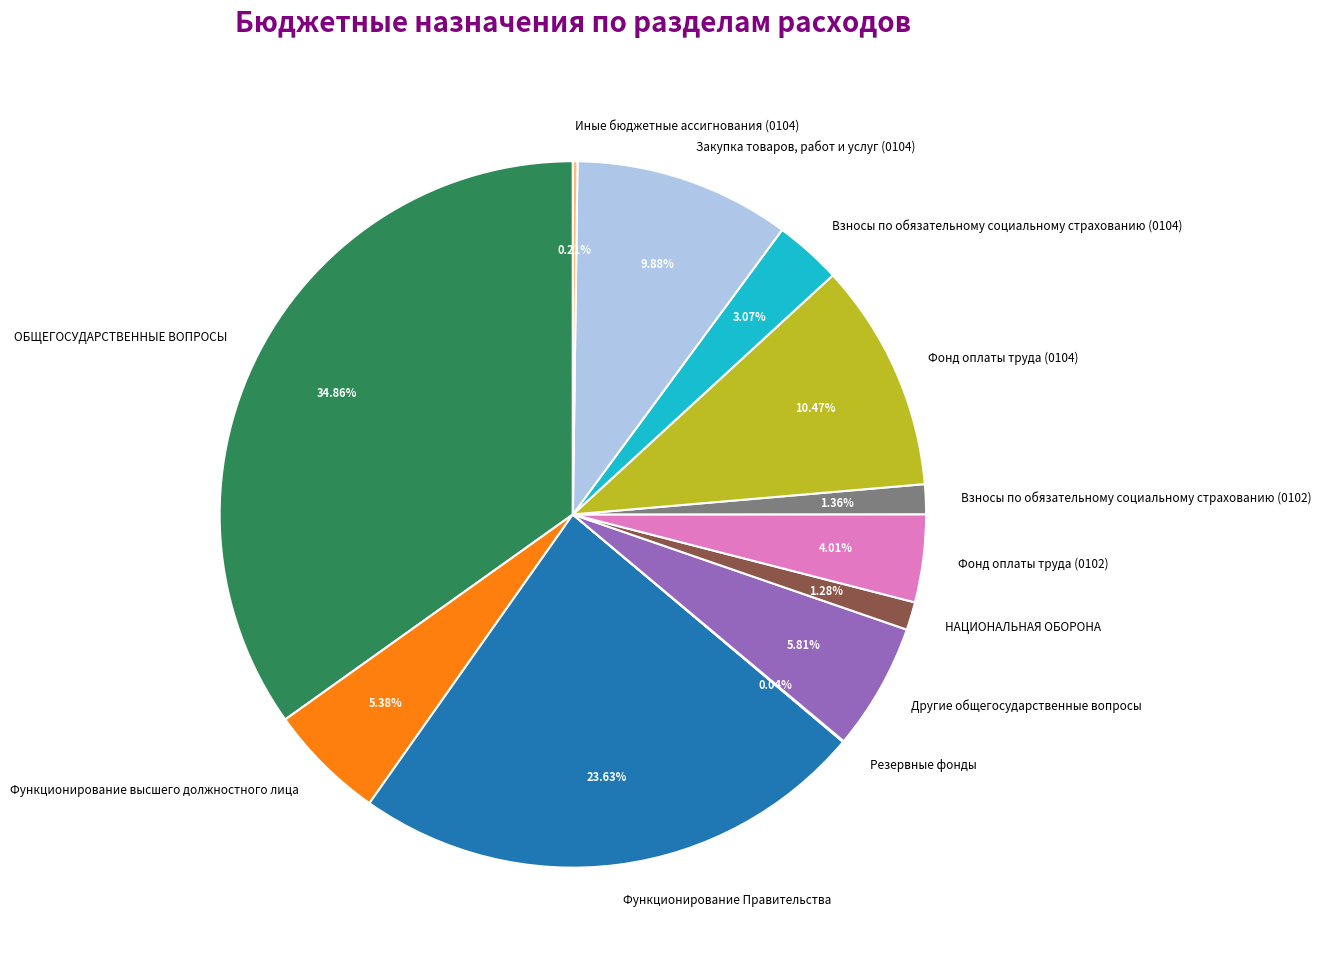

To the nearest percent, what is the average slice percentage?

8%